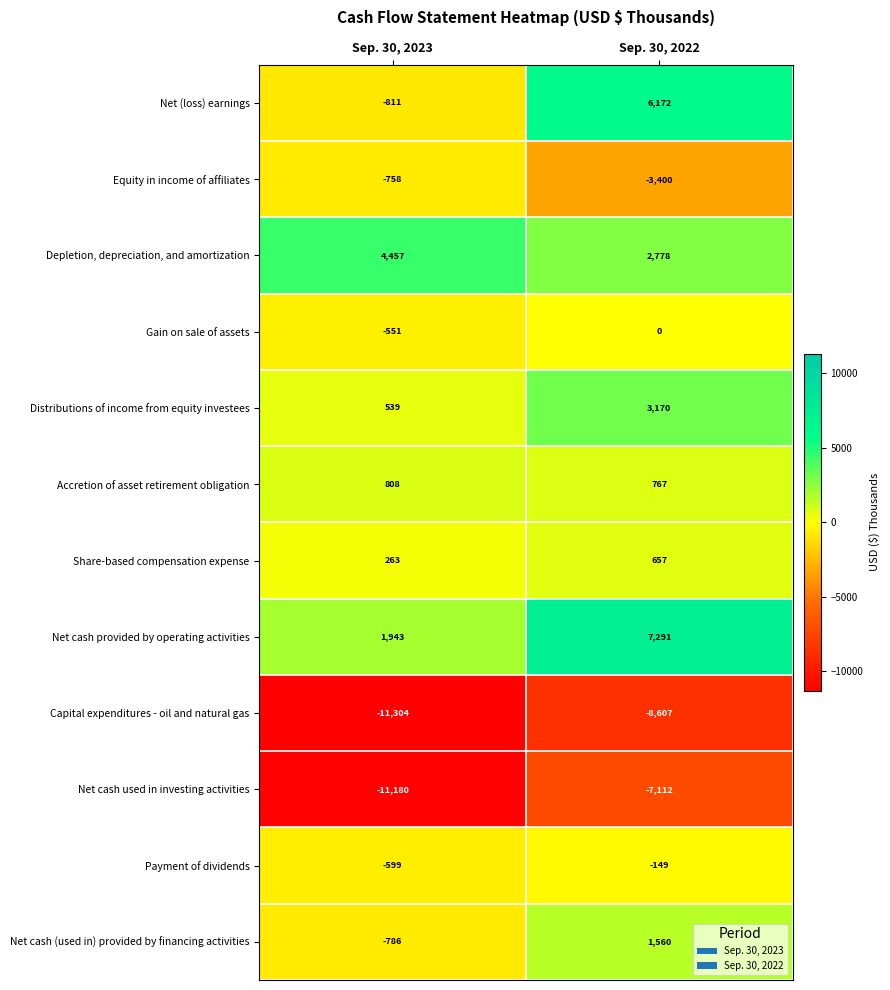

Which series has the widest spread of values?

Net (loss) earnings